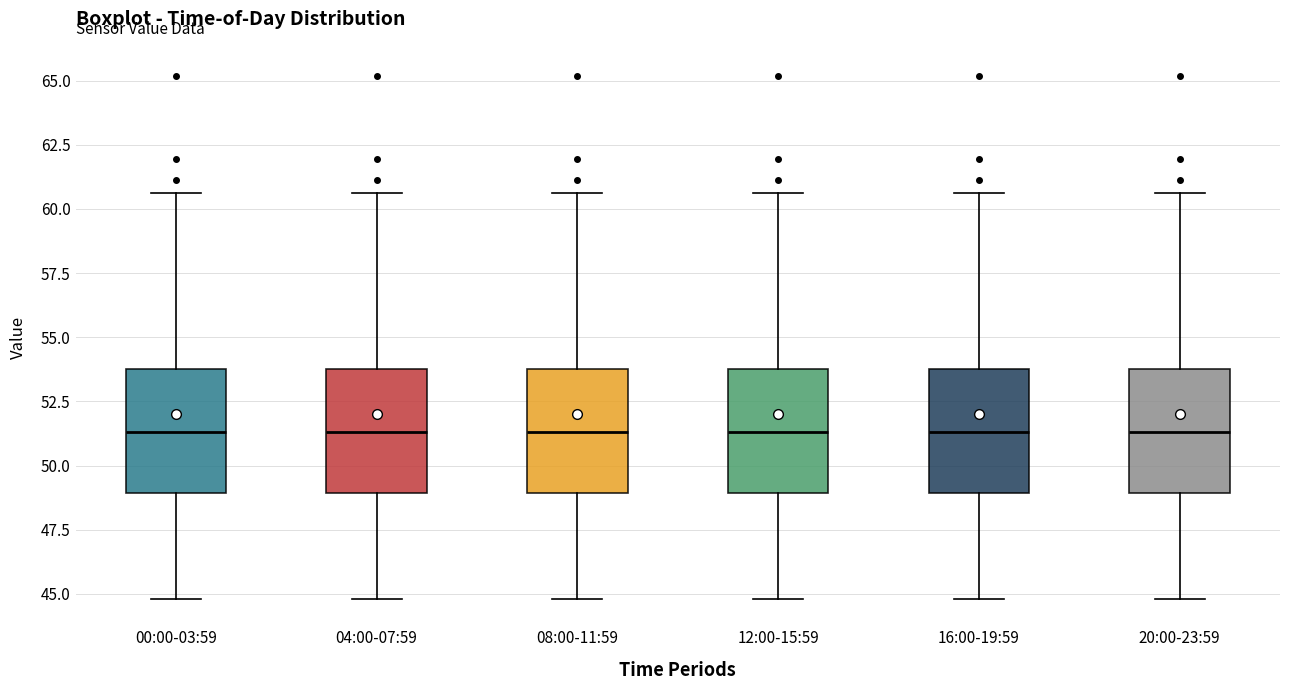

Where does the lower whisker of the box for 12:00-15:59 end on the y-axis? The values are not printed on the chart, so give them approximately, as read against the axis.

45.0